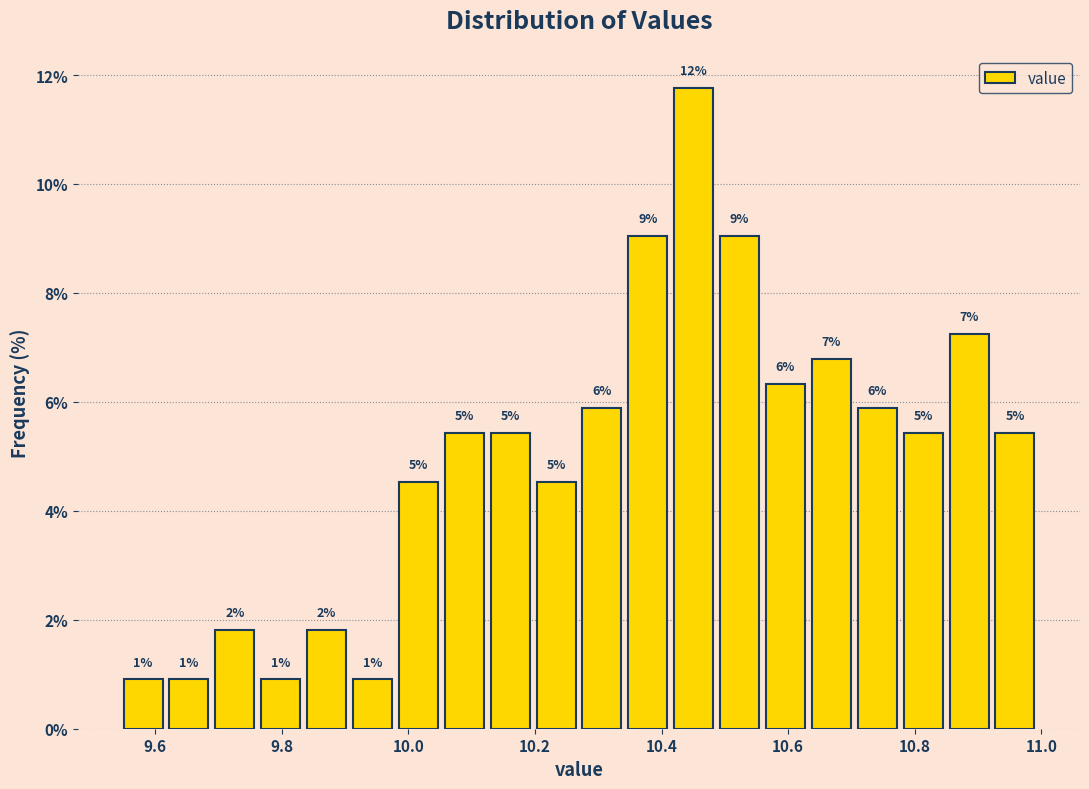

Around what value on the x-axis is the tallest bar? Give the approximate position of its centre, as read against the axis.

10.46